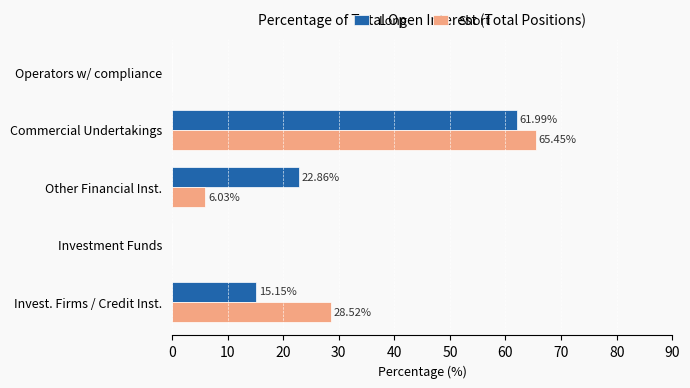

What is the total value across all series at Commercial Undertakings?

127.4